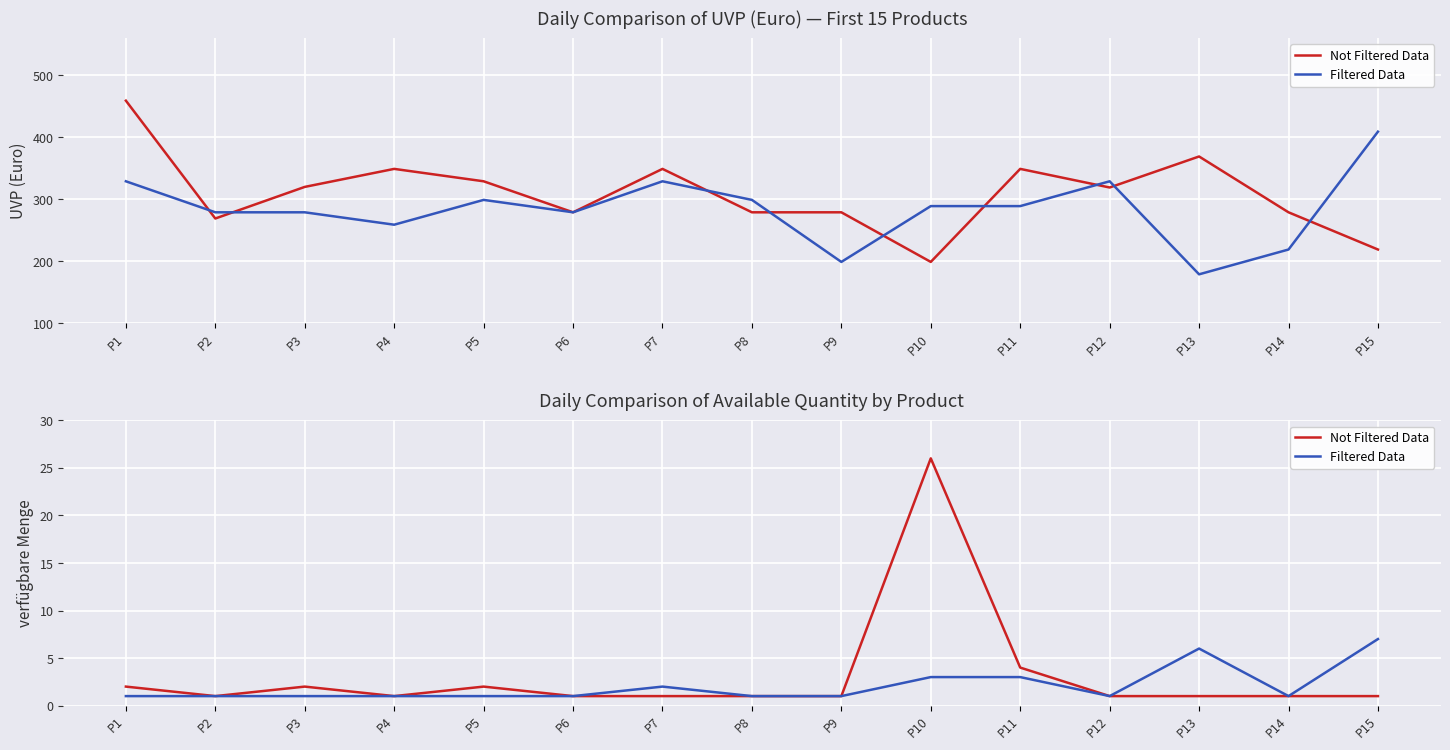

What is the minimum value for Filtered Data?

1